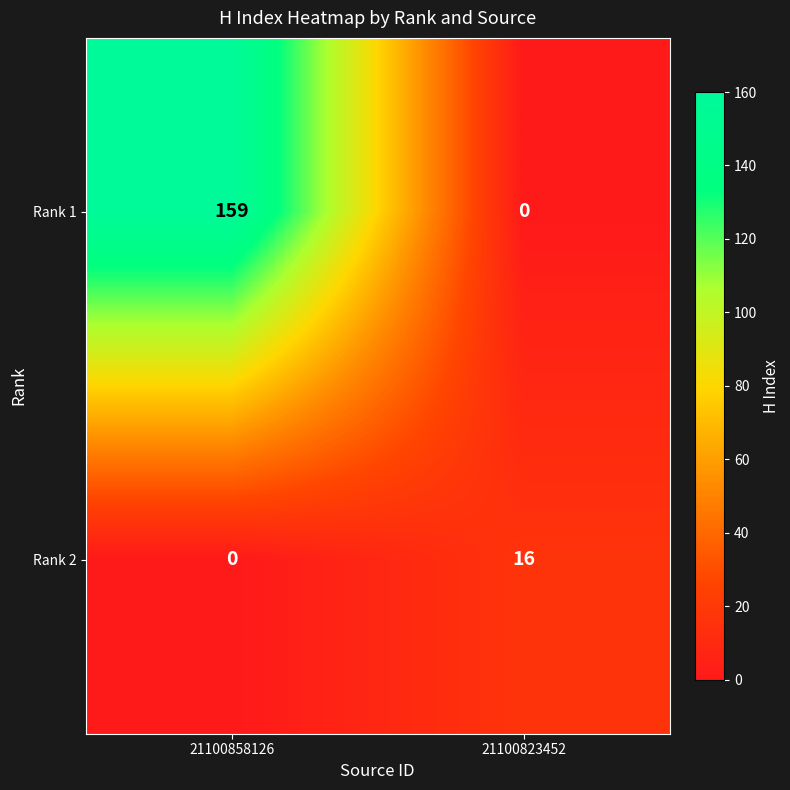

Rank the series at 21100858126 from lowest to highest value.

Rank 2, Rank 1